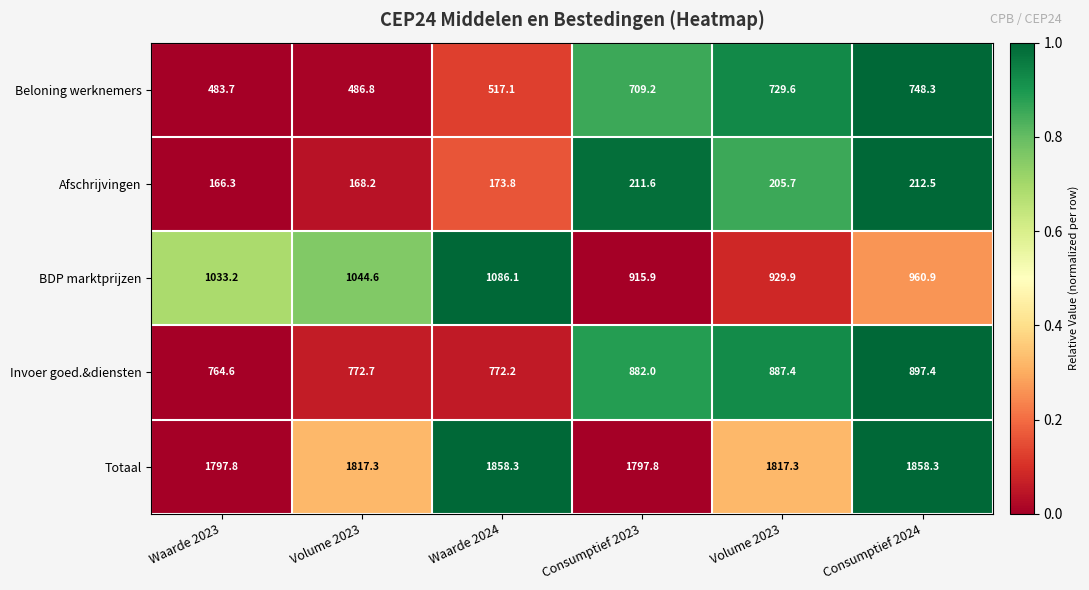

Which label corresponds to the smallest value in the chart?

Waarde 2023